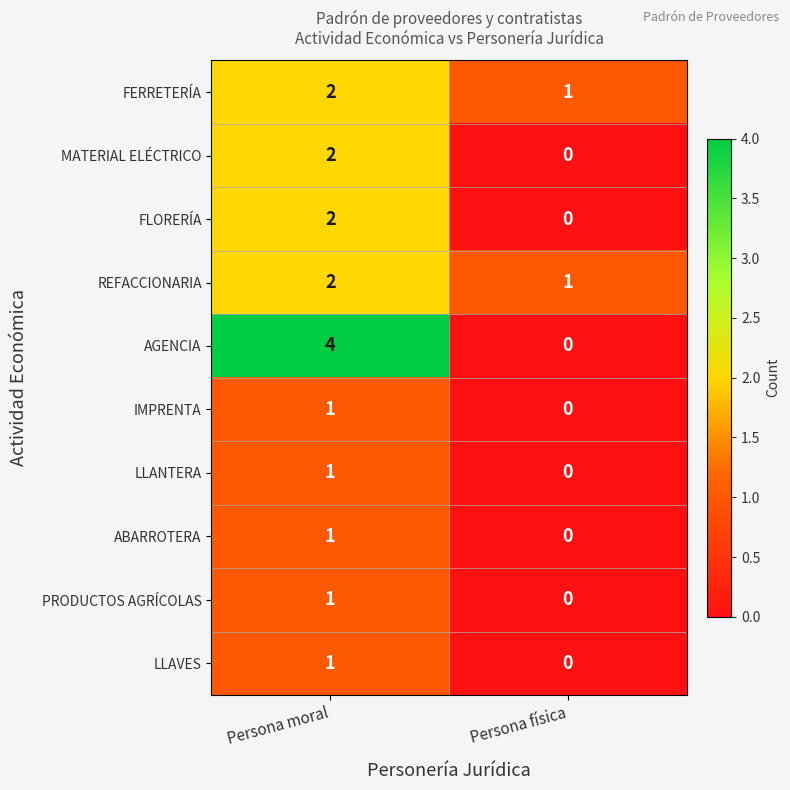

At which label is PRODUCTOS AGRÍCOLAS closest to 0?

Persona física